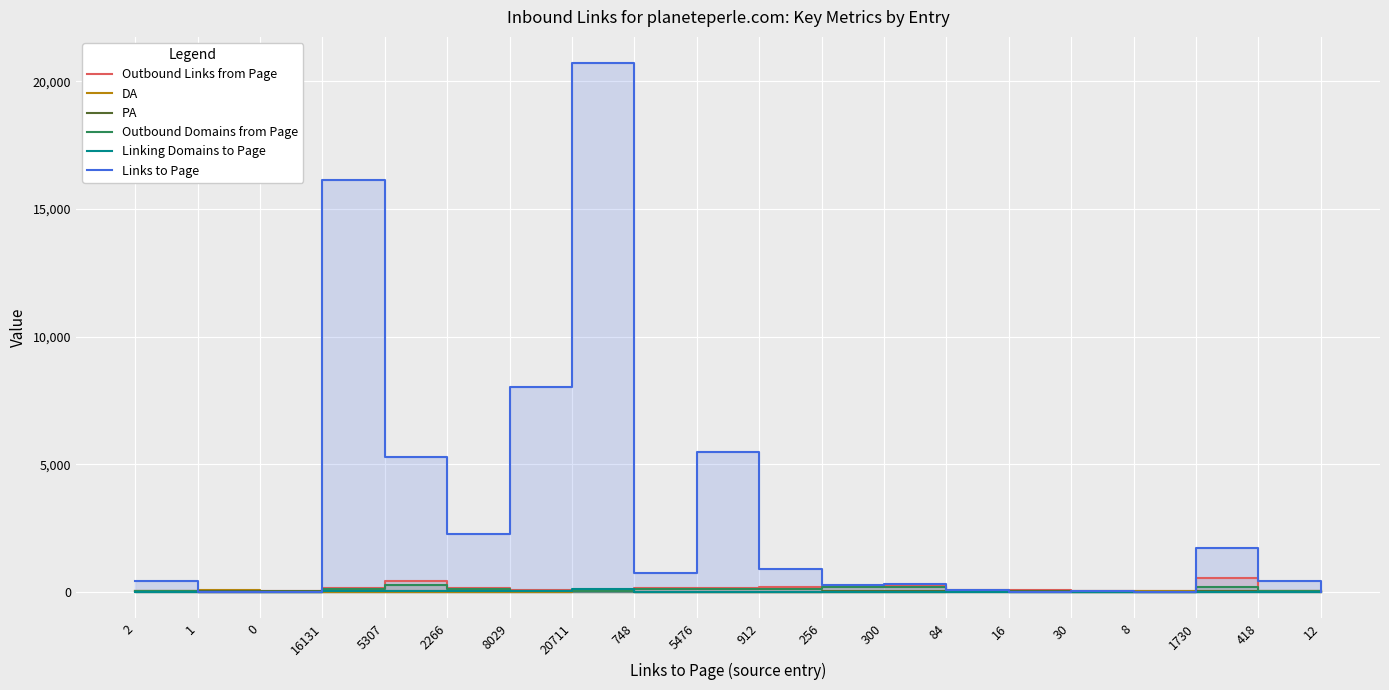

The PA series shows 19 at 748. True or false?

True